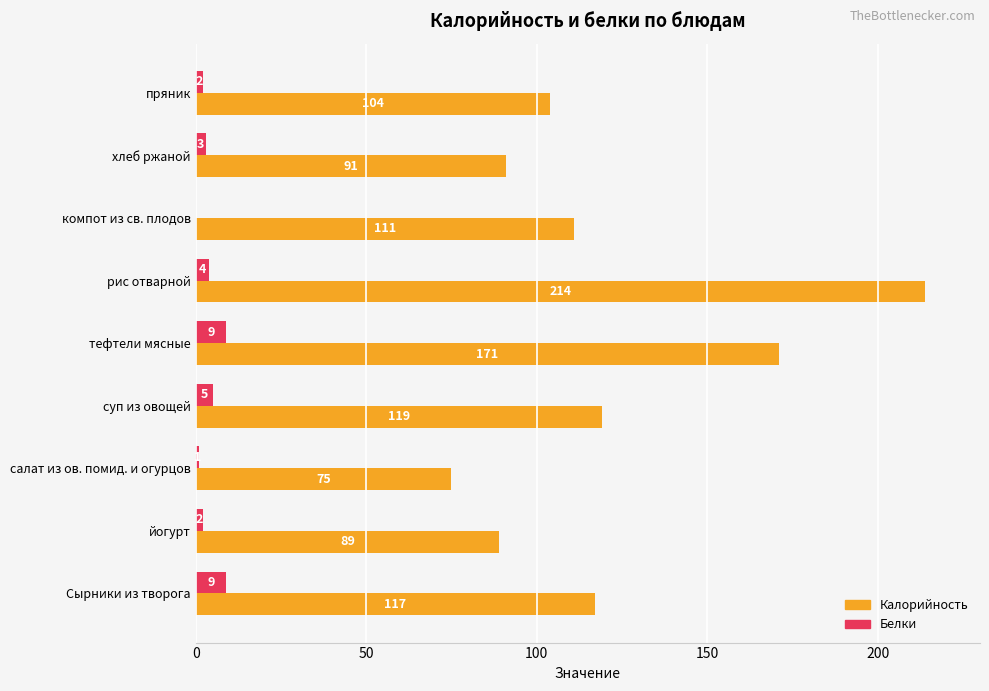

Which series has the largest total across all categories?

Калорийность